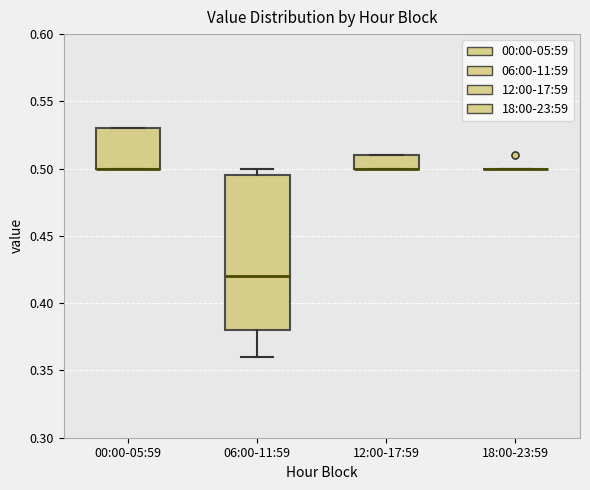

Where is the lower edge of the box for 12:00-17:59 on the y-axis? The values are not printed on the chart, so give them approximately, as read against the axis.

0.500